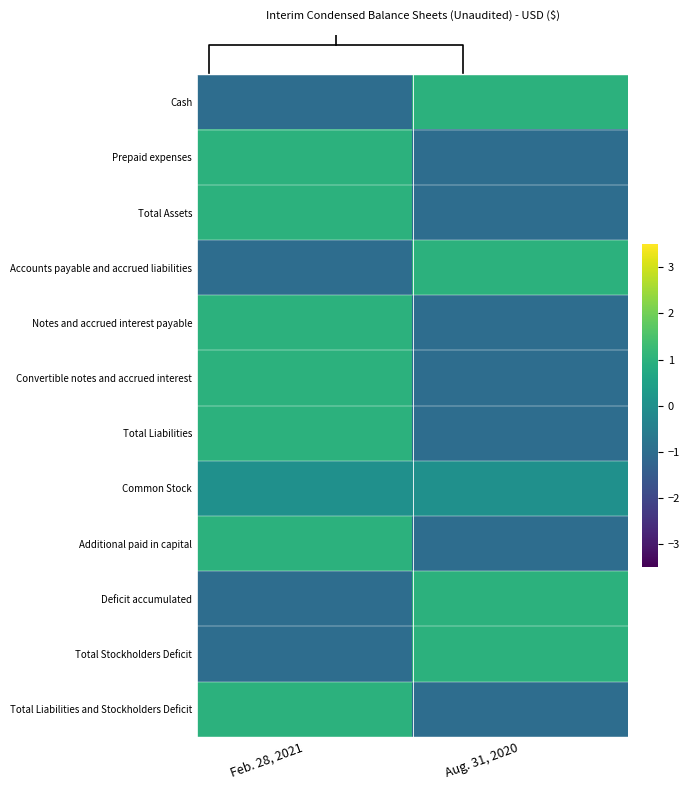

What is the maximum value for Cash?

1